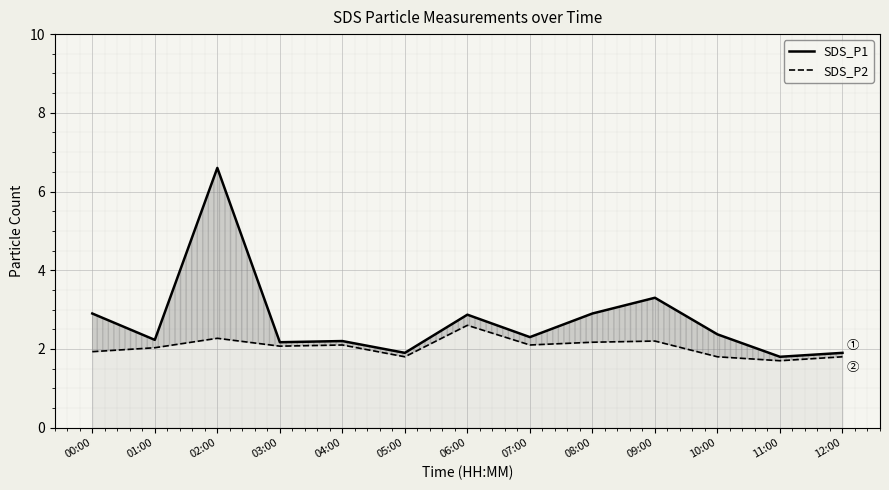

Is it true that SDS_P2 equals 1.5 at 02:00?

False